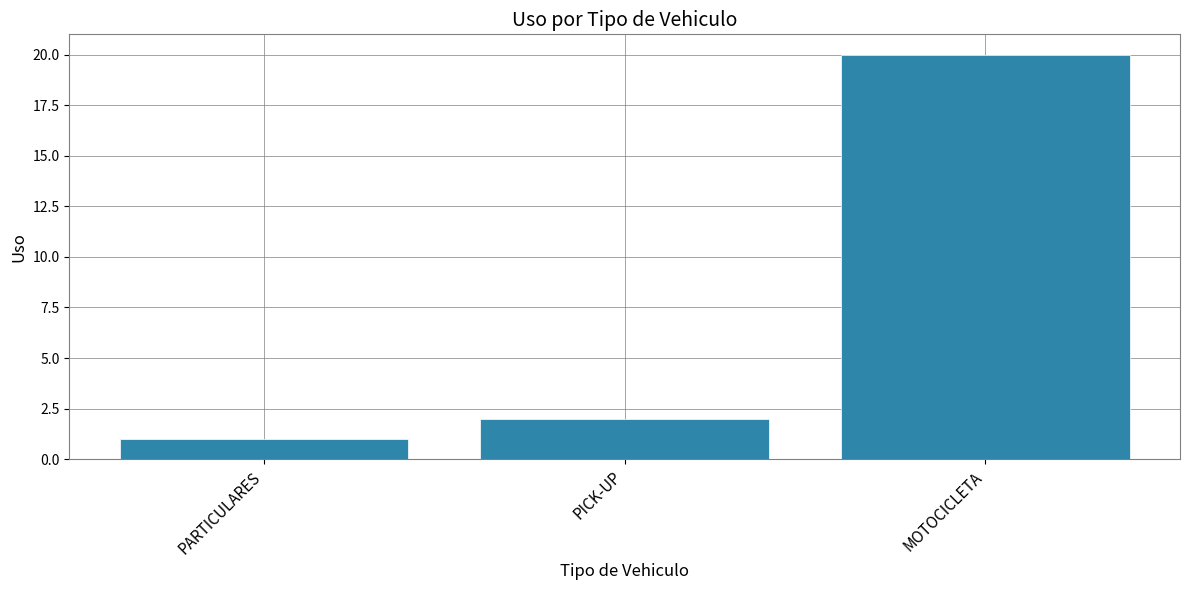

What is the difference between the values at PARTICULARES and MOTOCICLETA?

19